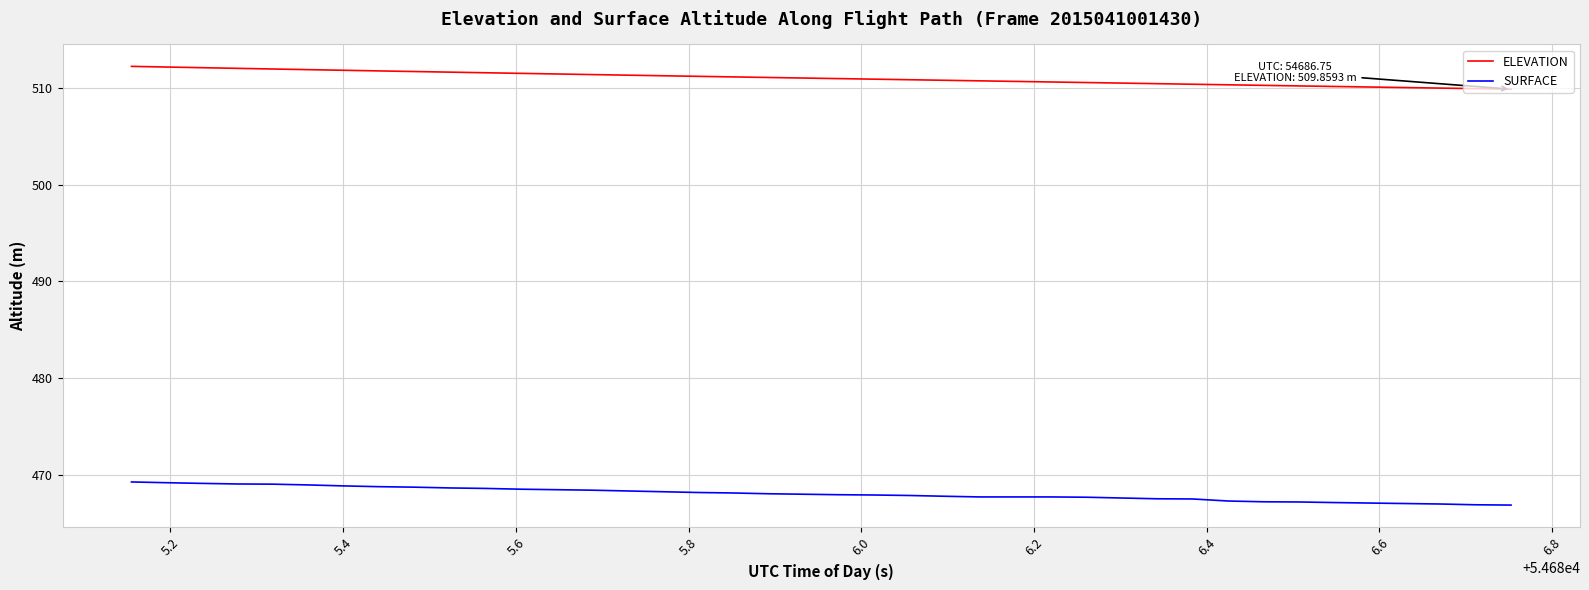

True or false: SURFACE and ELEVATION intersect in this chart.

False